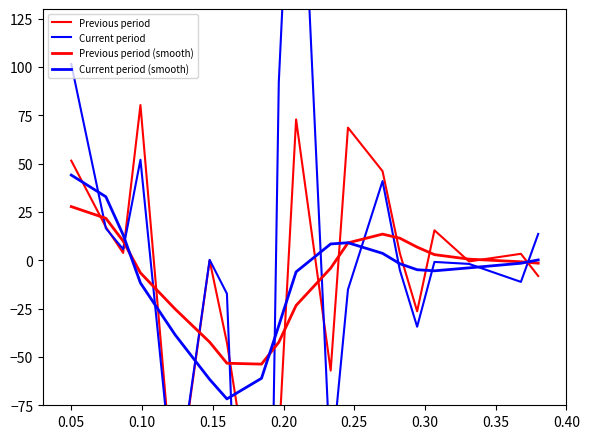

Is it true that Current period equals -4.2 at 17?

False